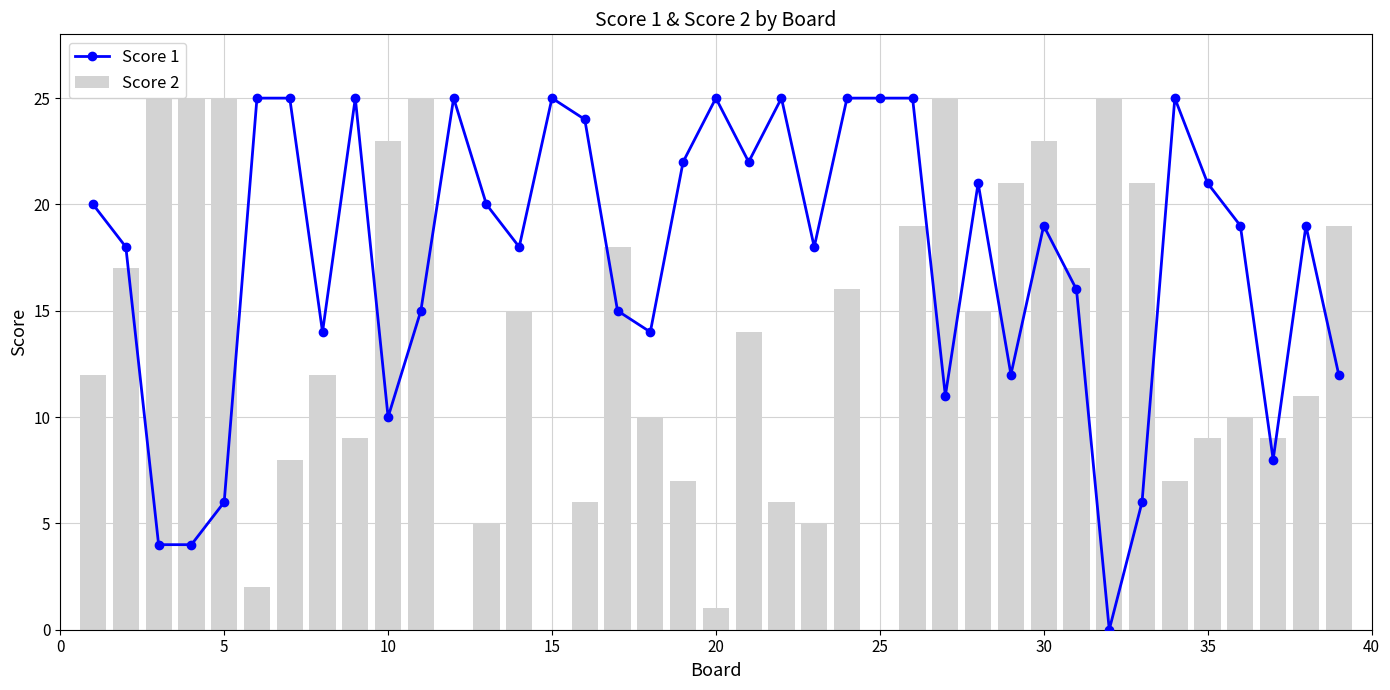

Rank the series by their average value, from highest to lowest.

Score 1, Score 2